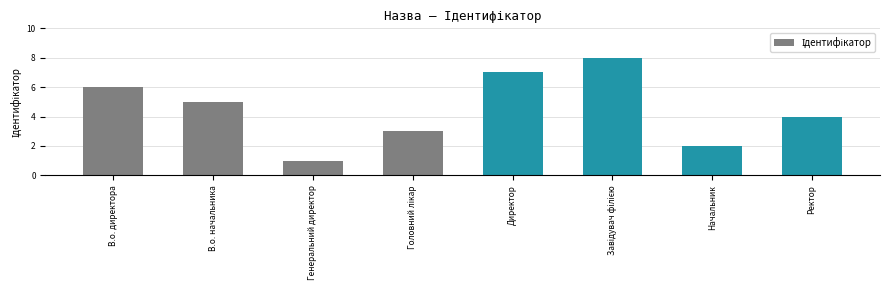

Are the bars horizontal?

No